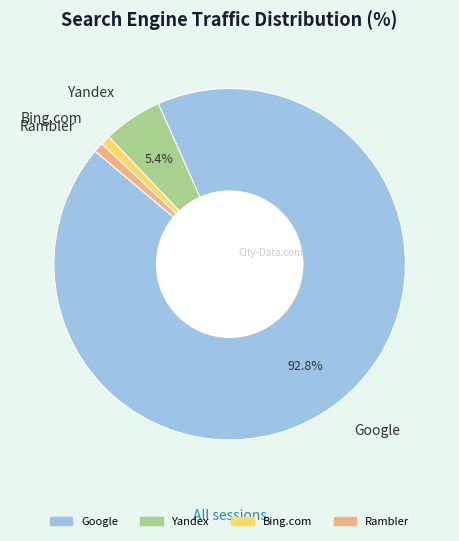

What is the majority slice?

Google